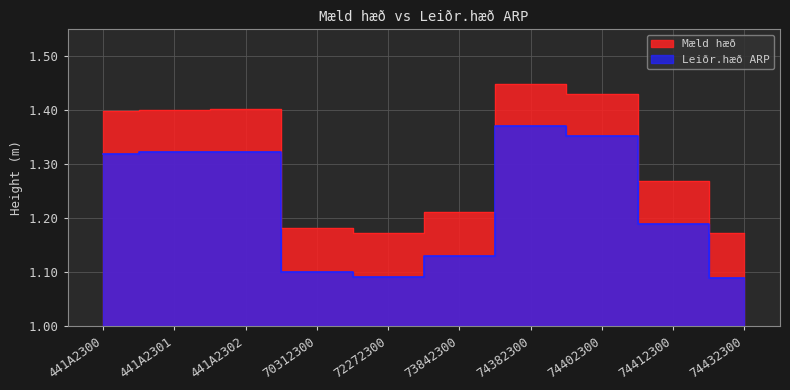

Reading left to right, transcribe all the data shown in this chart.

Mæld hæð: 1.4	1.4	1.4	1.2	1.2	1.2	1.4	1.4	1.3	1.2
Leiðr.hæð ARP: 1.3	1.3	1.3	1.1	1.1	1.1	1.4	1.4	1.2	1.1